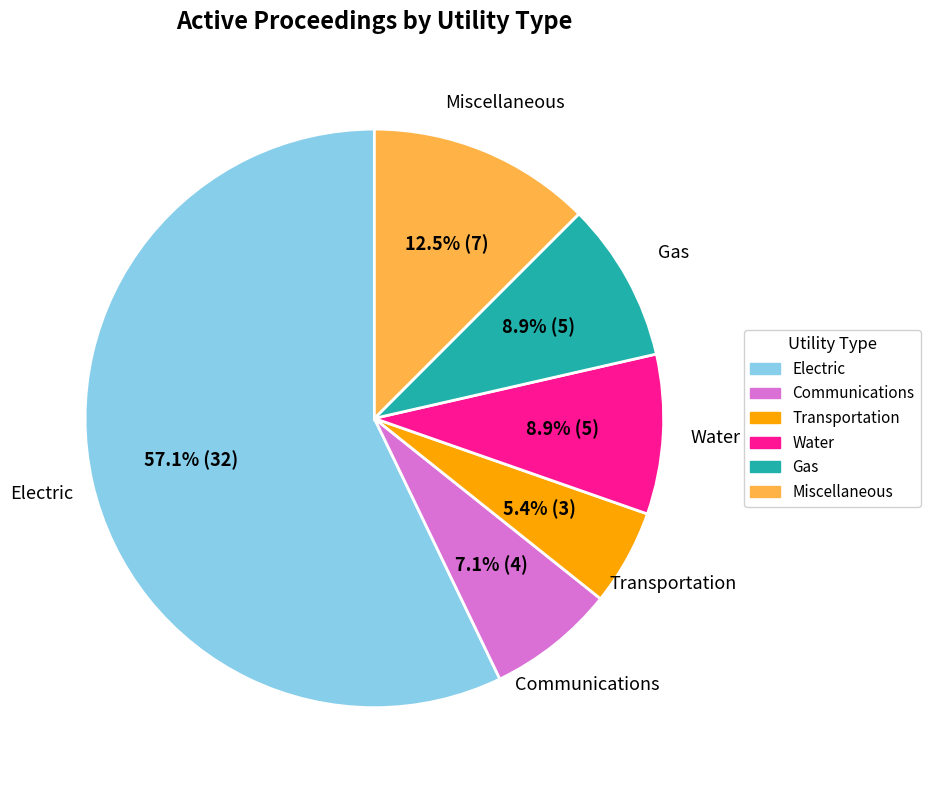

Is the sum of Miscellaneous and Electric greater than half?

Yes